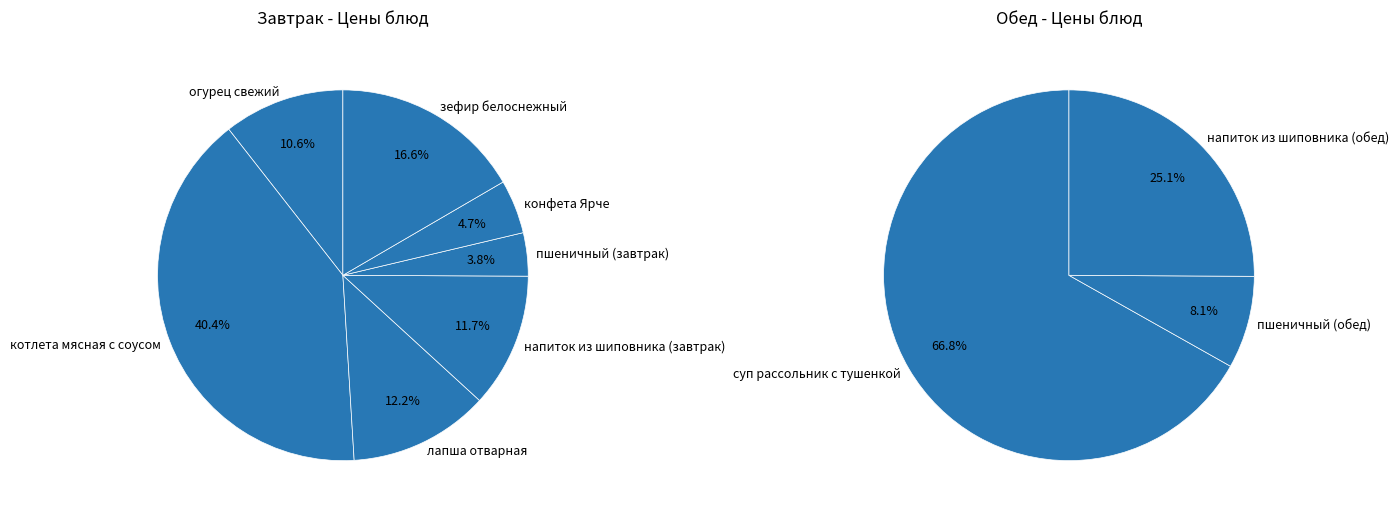

Which category has the smallest portion of the pie?

пшеничный (завтрак)